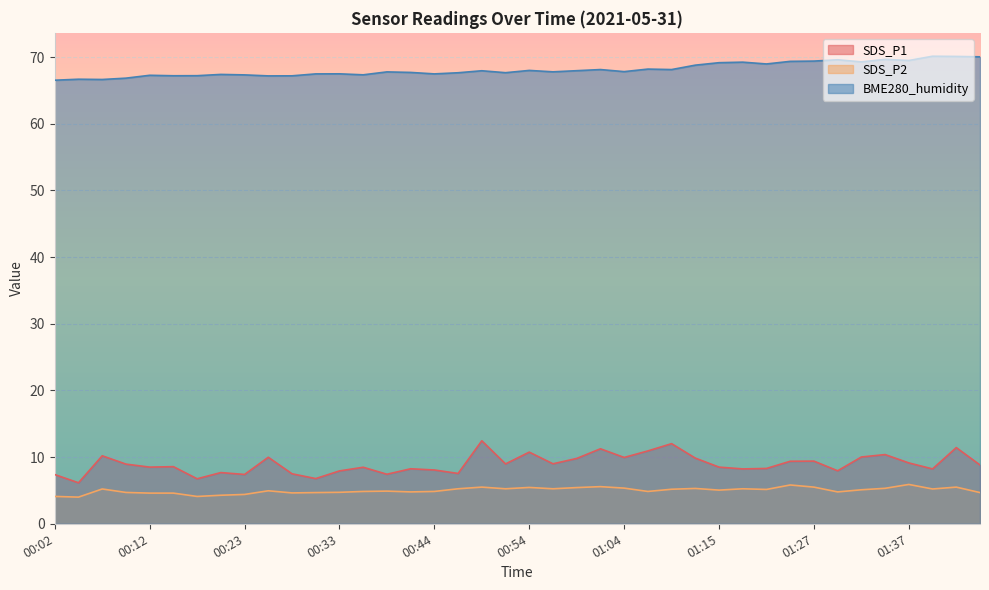

What is the value of the SDS_P1 point at the 38th from the left?

8.2